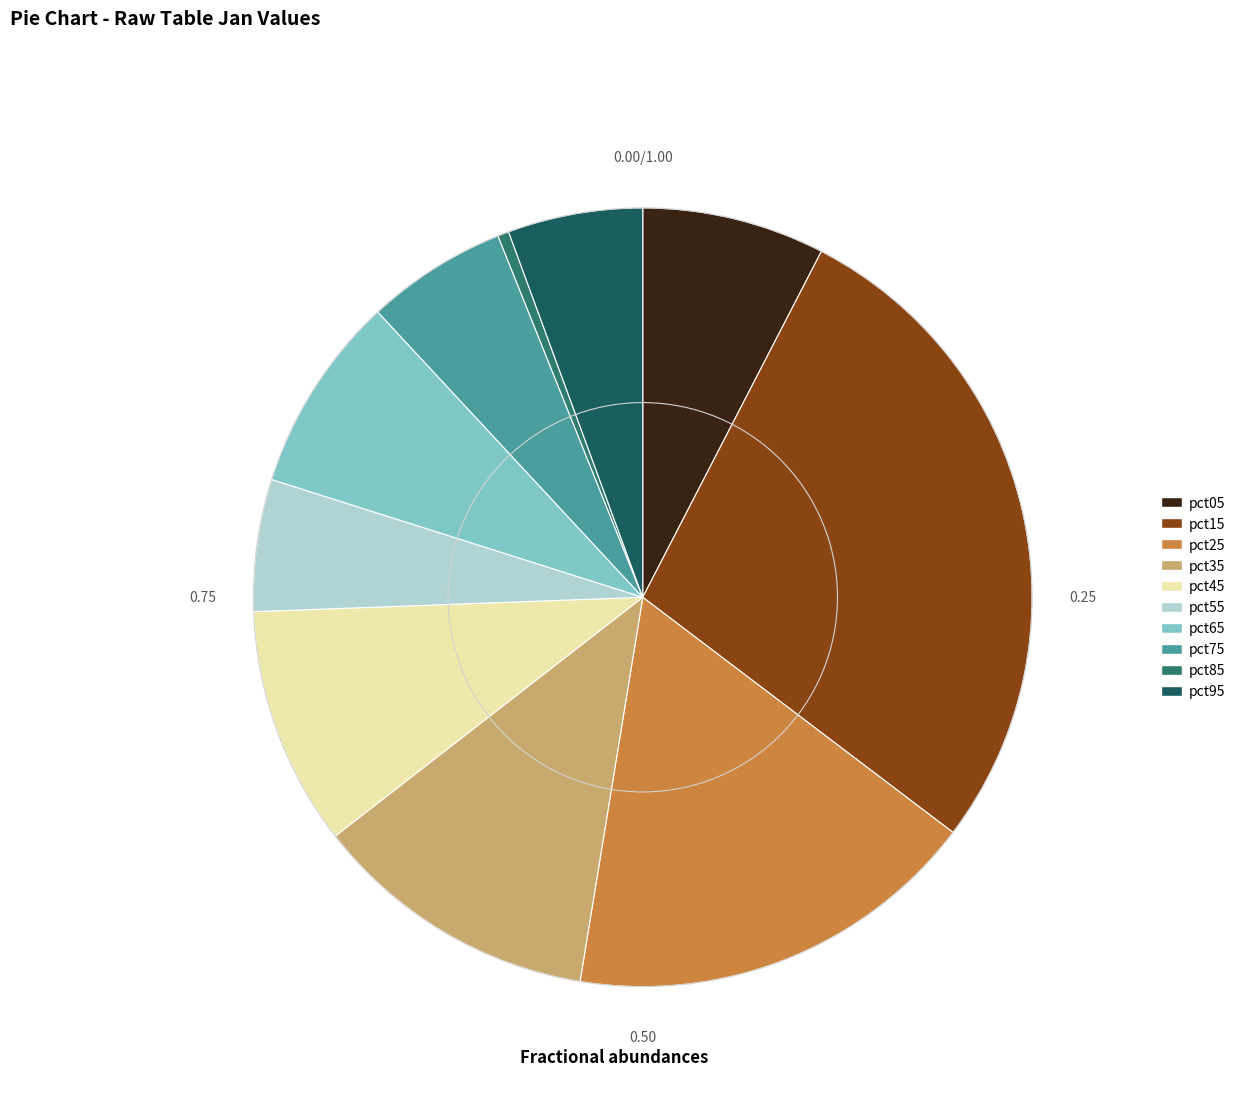

Which slice is the smallest?

pct85